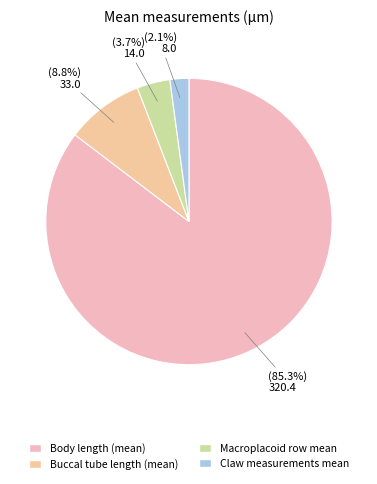

To the nearest percent, what is the average slice percentage?

25%